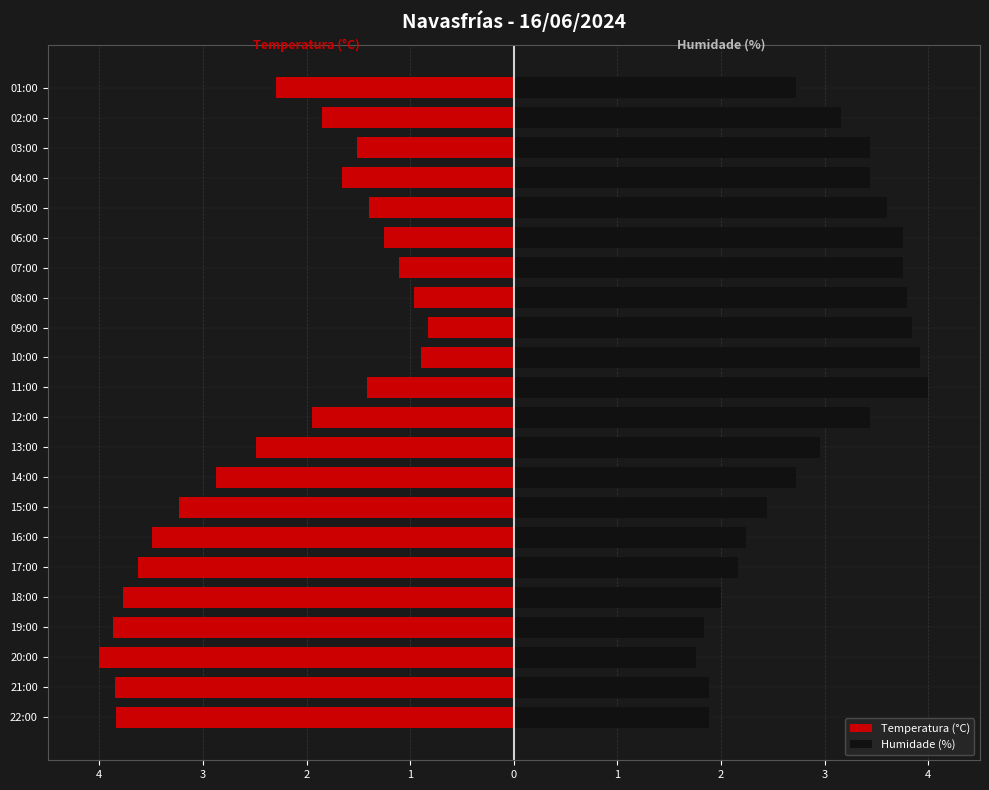

Rank the series by their maximum value, from highest to lowest.

Humidade (%), Temperatura (°C)